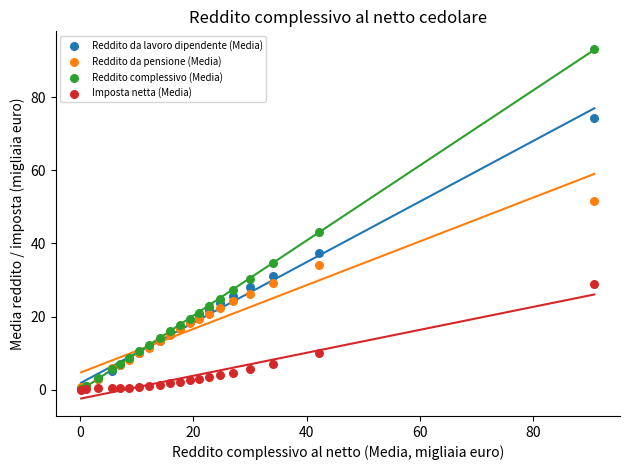

In the Reddito complessivo (Media) series, what Y value is closest to 46?

43.2